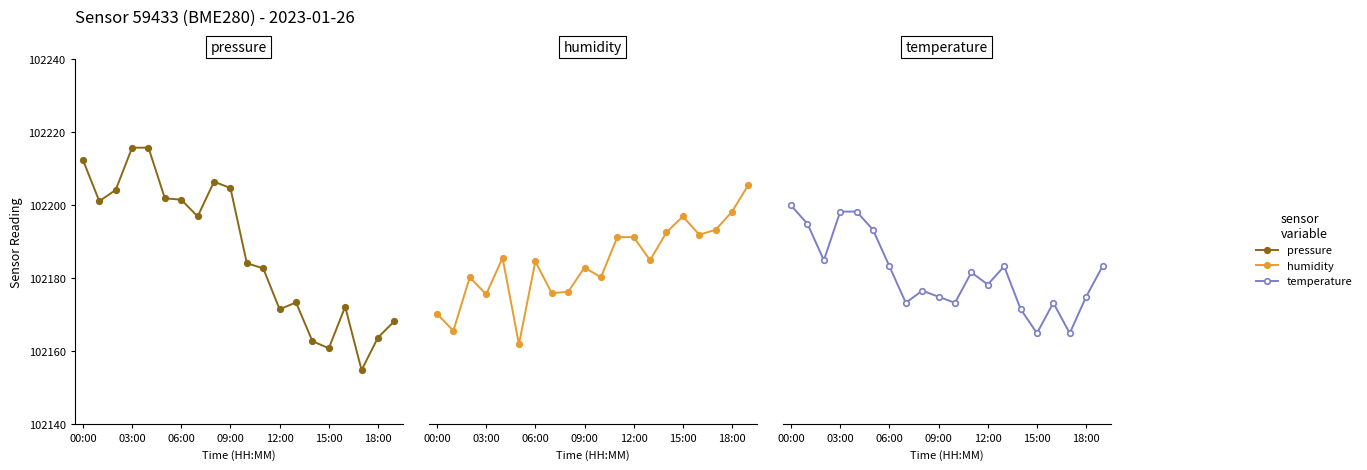

How many series are shown in this chart?

3